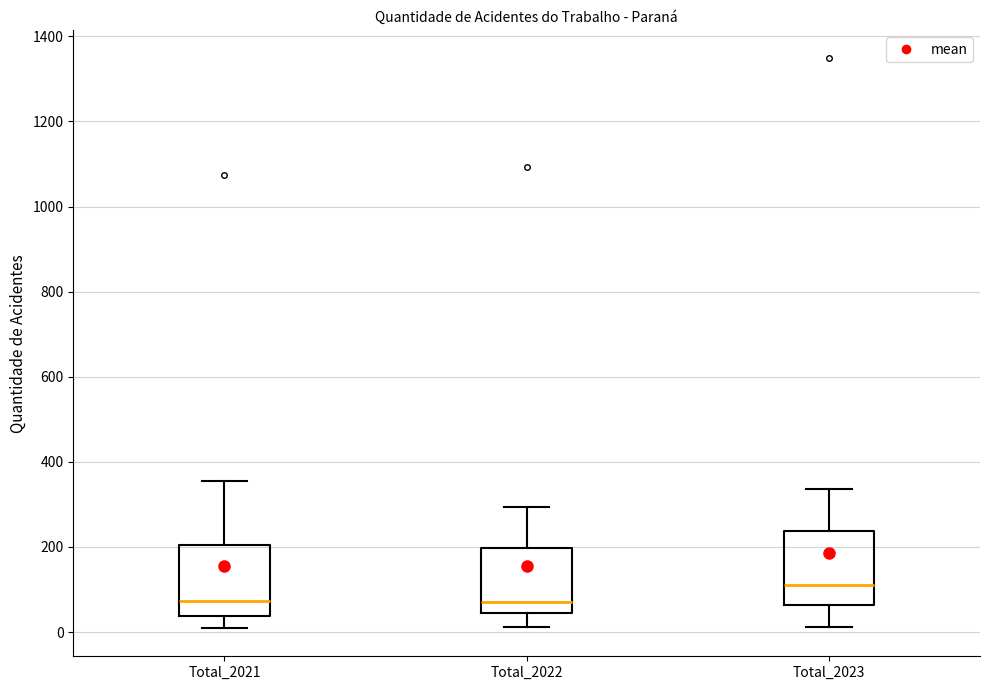

Reading left to right, transcribe this box plot: for each box, give where its median line is, the range the box spans, and where its two whiskers end, as read against the y-axis. The values are not printed on the chart, so give them approximately, as read against the axis.

Total_2021: median 80, box 40 to 200, whiskers 20 to 360
Total_2022: median 60, box 40 to 200, whiskers 20 to 300
Total_2023: median 120, box 60 to 240, whiskers 20 to 340